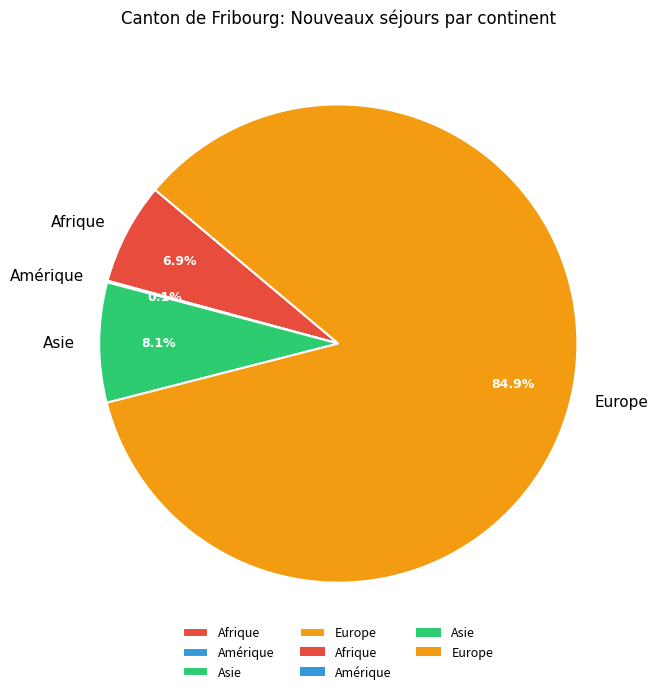

Is there any slice that represents more than half of the pie?

Yes